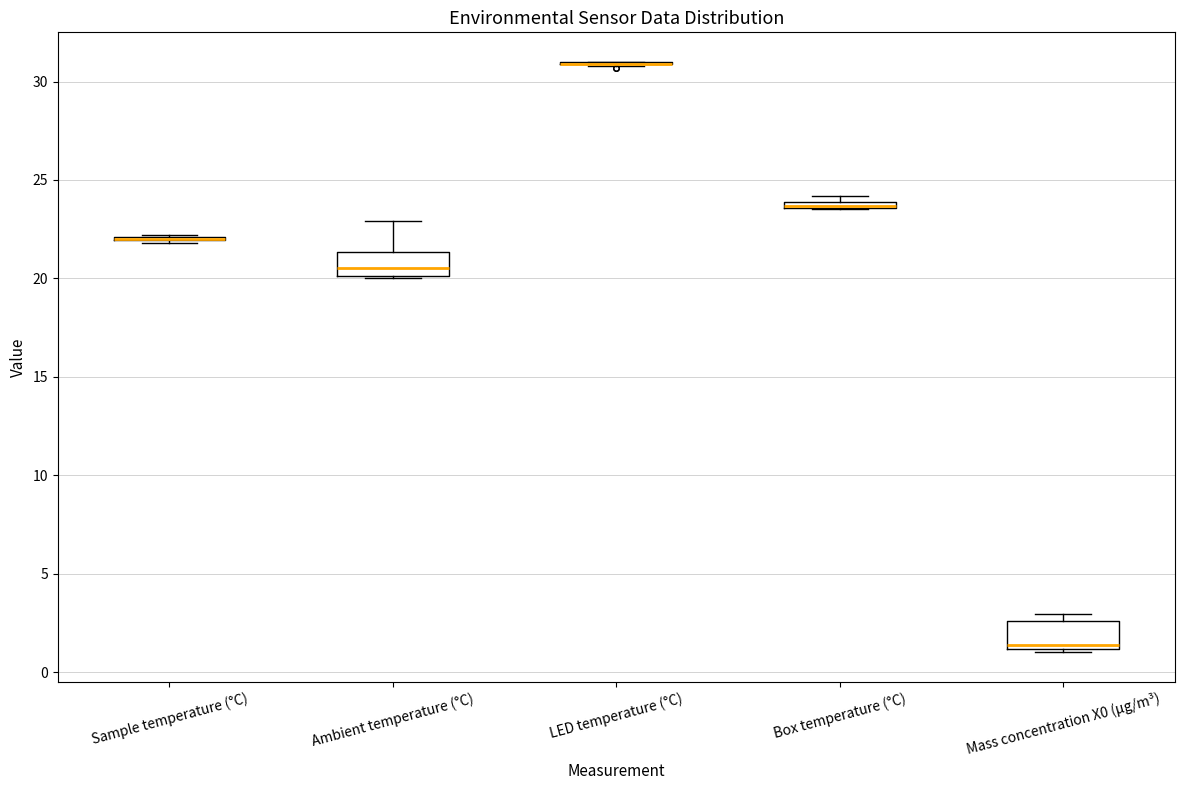

Where is the lower edge of the box for Ambient temperature (°C) on the y-axis? The values are not printed on the chart, so give them approximately, as read against the axis.

20.0